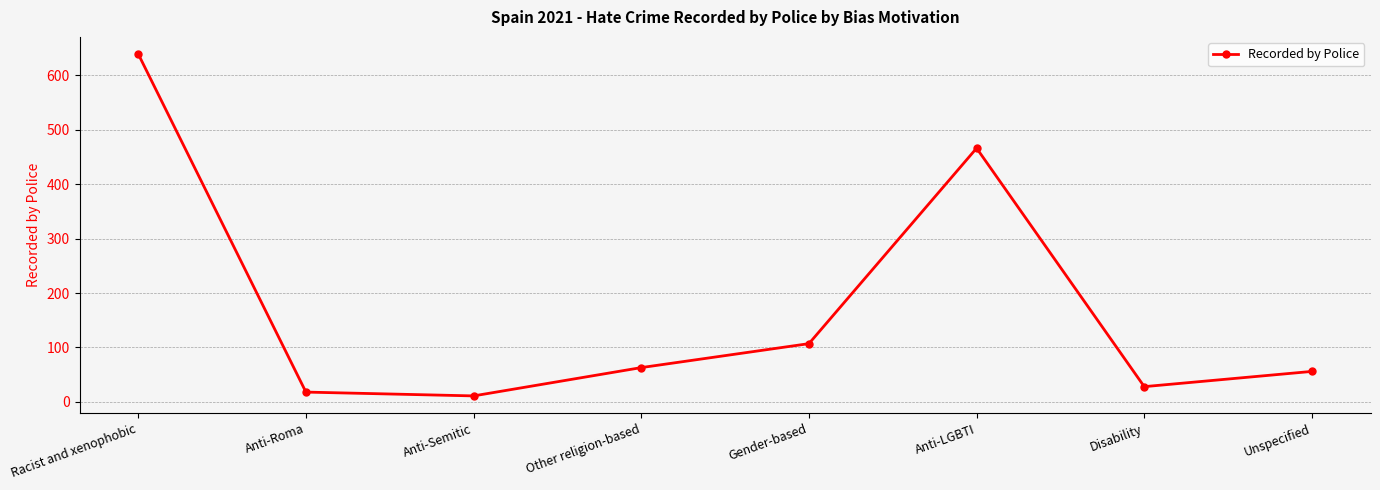

What is the sum of all values?

1388